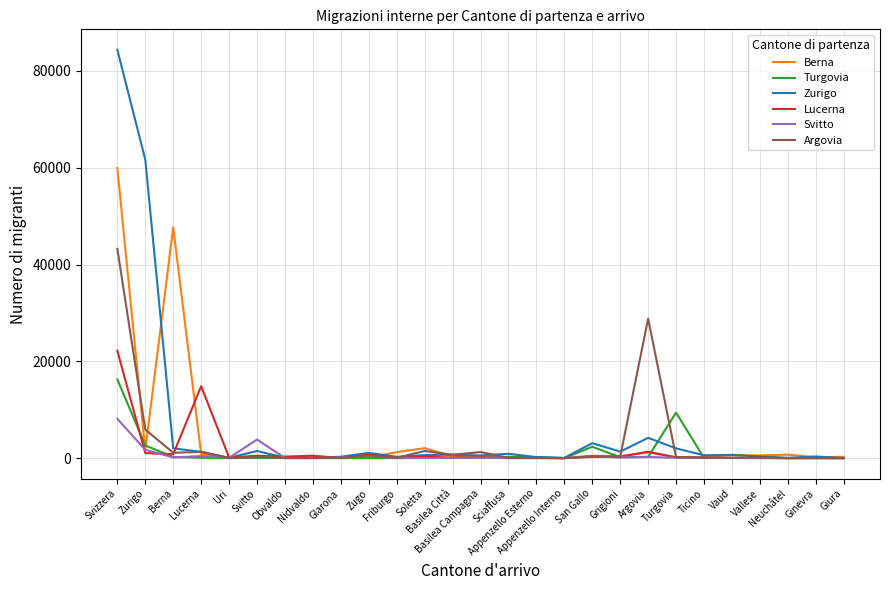

Which series has the largest total across all categories?

Zurigo